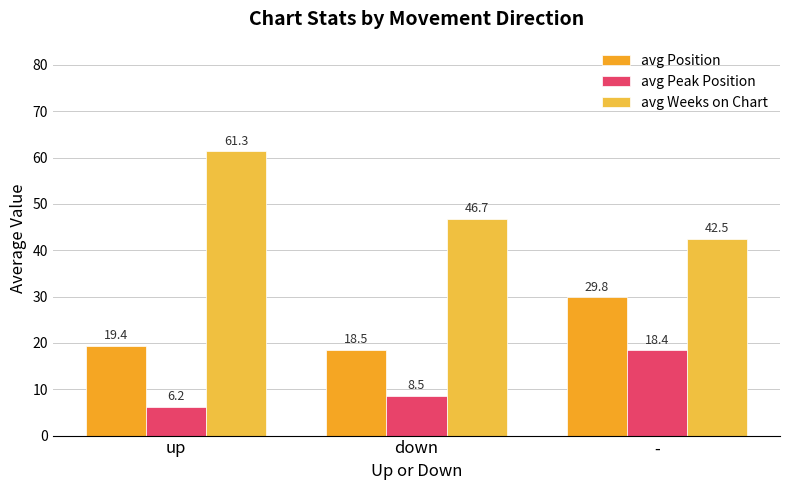

Reading left to right, what are all the values shown in this chart?

avg Position: 19.4	18.5	29.8
avg Peak Position: 6.2	8.5	18.4
avg Weeks on Chart: 61.3	46.7	42.5